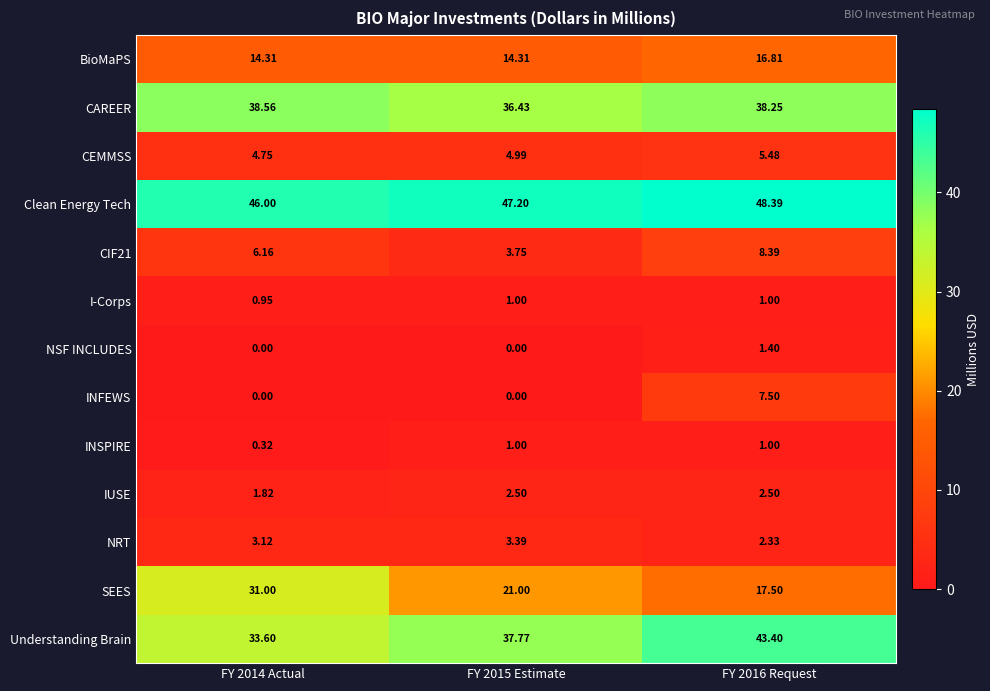

Which series has the largest total across all categories?

Clean Energy Tech